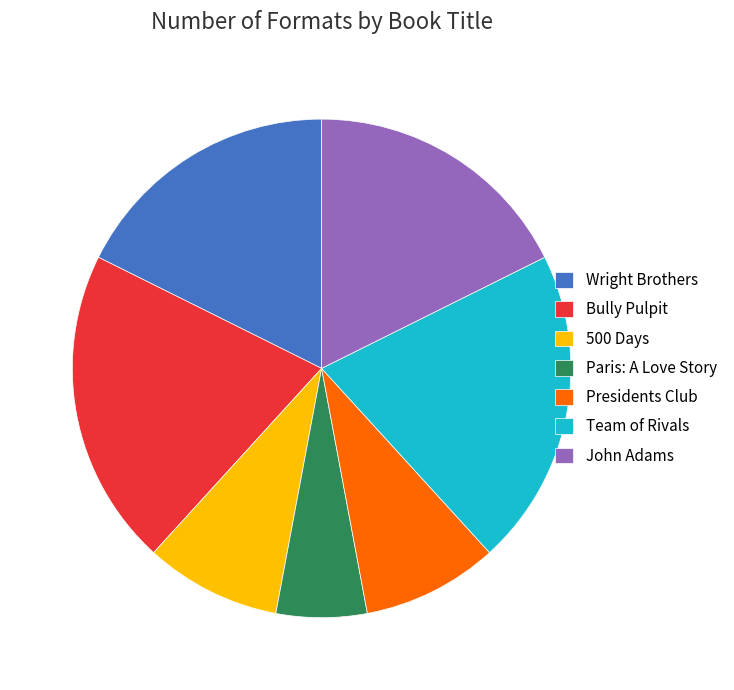

How many segments does this pie chart have?

7